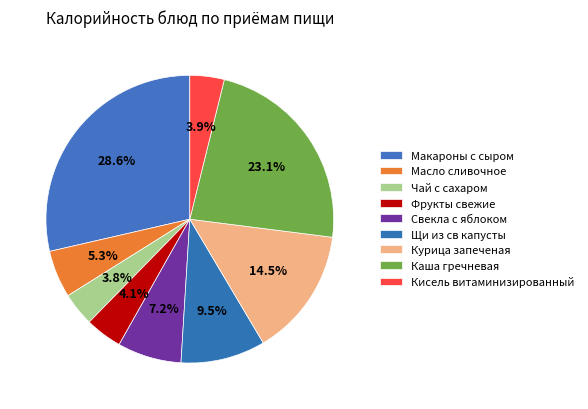

Combined, do Кисель витаминизированный and Каша гречневая account for over 50%?

No